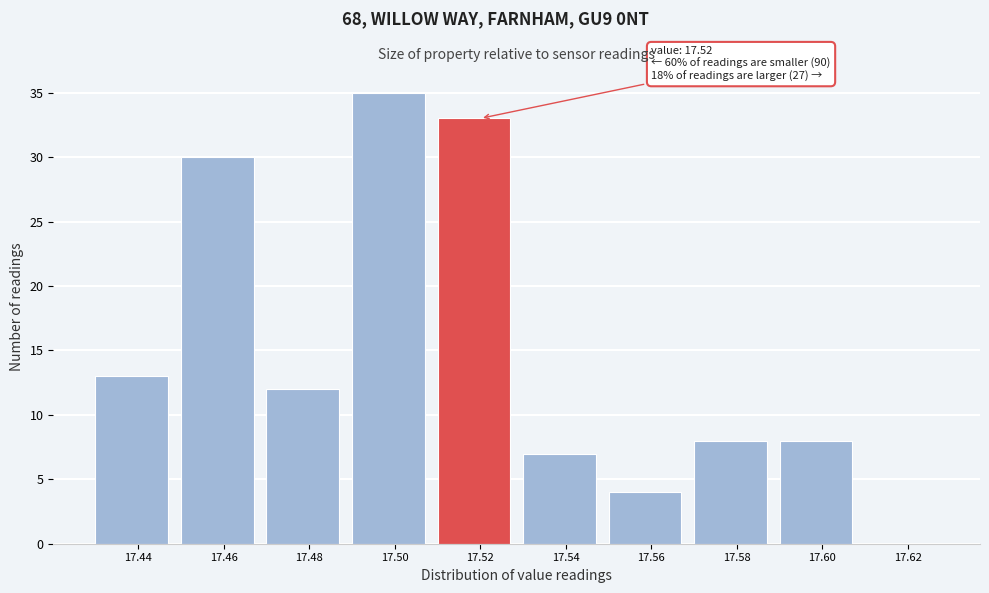

Over which range of the x-axis is the bar tallest?

17.49 to 17.51